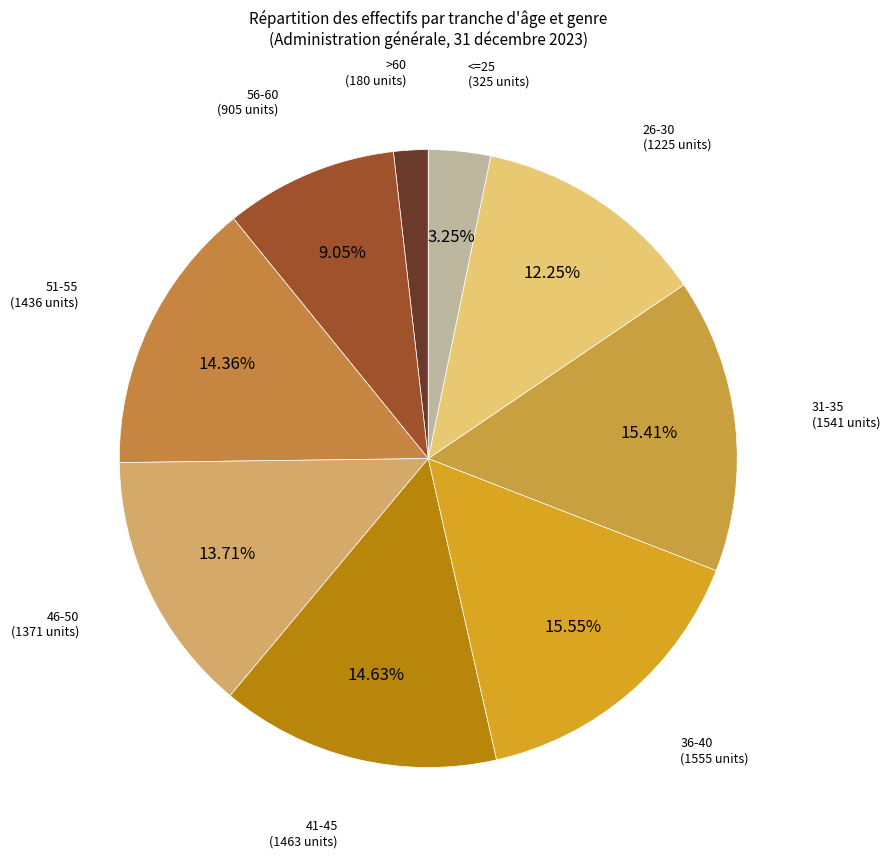

How many segments does this pie chart have?

9